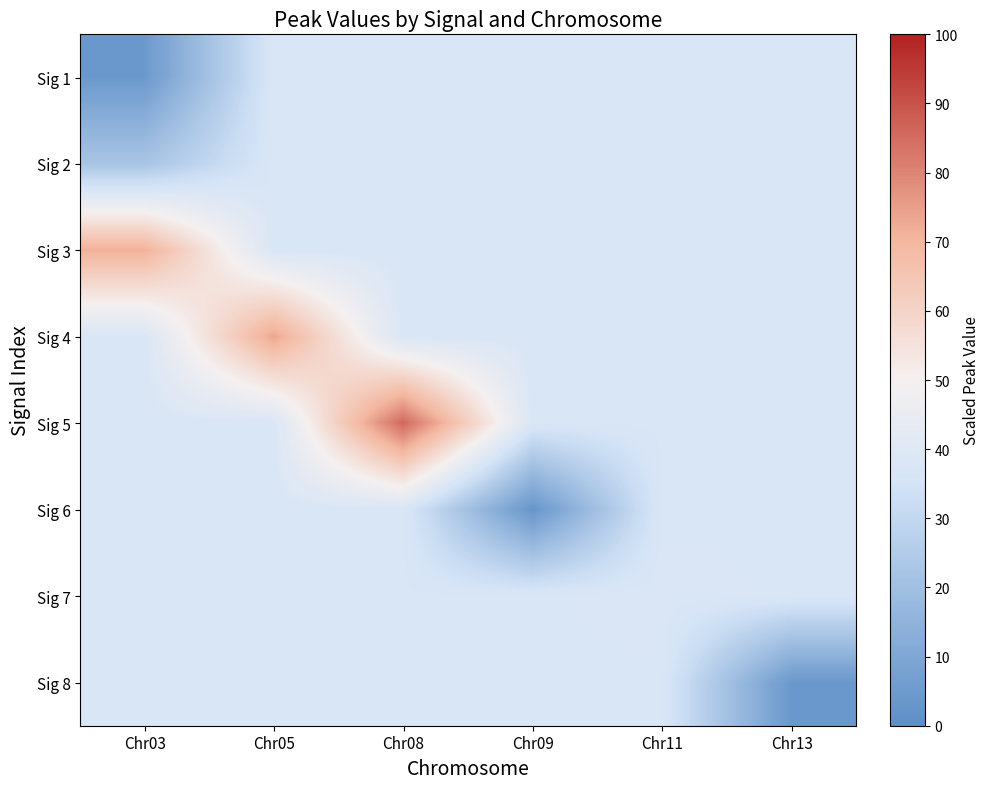

Reading left to right, what are all the values shown in this chart?

Sig 1: Chr03=4.3	Chr05=37.8	Chr08=37.8	Chr09=37.8	Chr11=37.8	Chr13=37.8
Sig 2: Chr03=22.2	Chr05=37.8	Chr08=37.8	Chr09=37.8	Chr11=37.8	Chr13=37.8
Sig 3: Chr03=71.4	Chr05=37.8	Chr08=37.8	Chr09=37.8	Chr11=37.8	Chr13=37.8
Sig 4: Chr03=37.8	Chr05=73.5	Chr08=37.8	Chr09=37.8	Chr11=37.8	Chr13=37.8
Sig 5: Chr03=37.8	Chr05=37.8	Chr08=85.8	Chr09=37.8	Chr11=37.8	Chr13=37.8
Sig 6: Chr03=37.8	Chr05=37.8	Chr08=37.8	Chr09=2.8	Chr11=37.8	Chr13=37.8
Sig 7: Chr03=37.8	Chr05=37.8	Chr08=37.8	Chr09=37.8	Chr11=38.2	Chr13=37.8
Sig 8: Chr03=37.8	Chr05=37.8	Chr08=37.8	Chr09=37.8	Chr11=37.8	Chr13=3.9